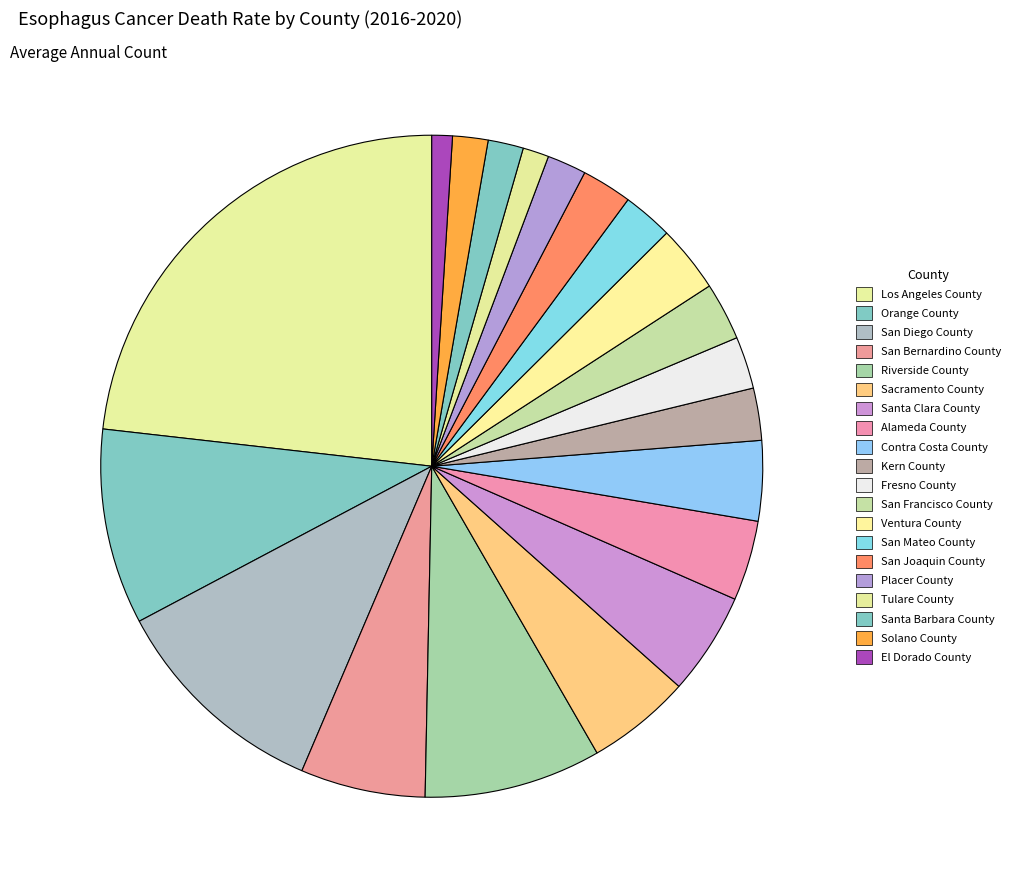

Is there any slice that represents more than half of the pie?

No